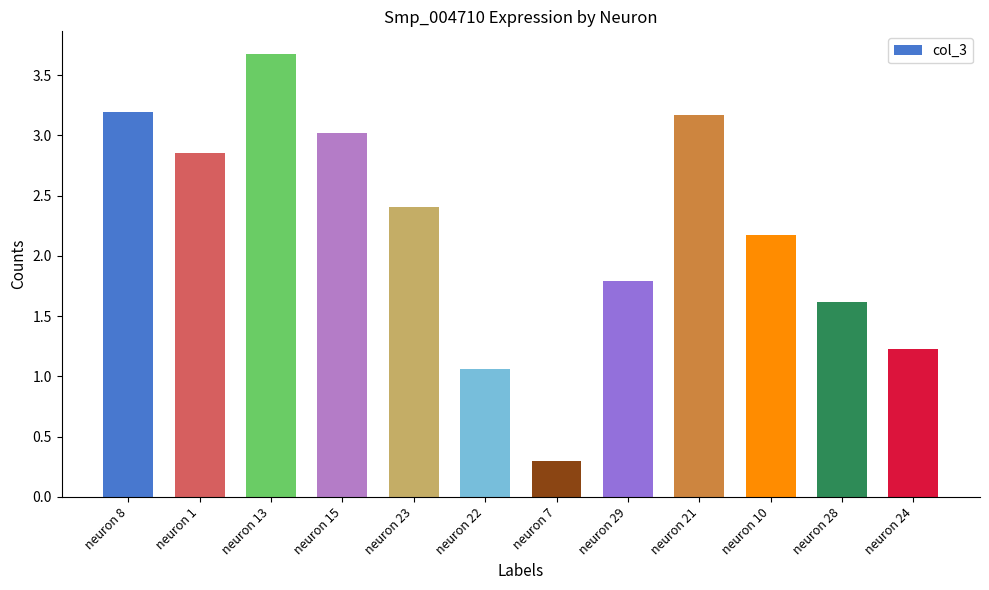

What is the maximum value shown in the chart?

3.7